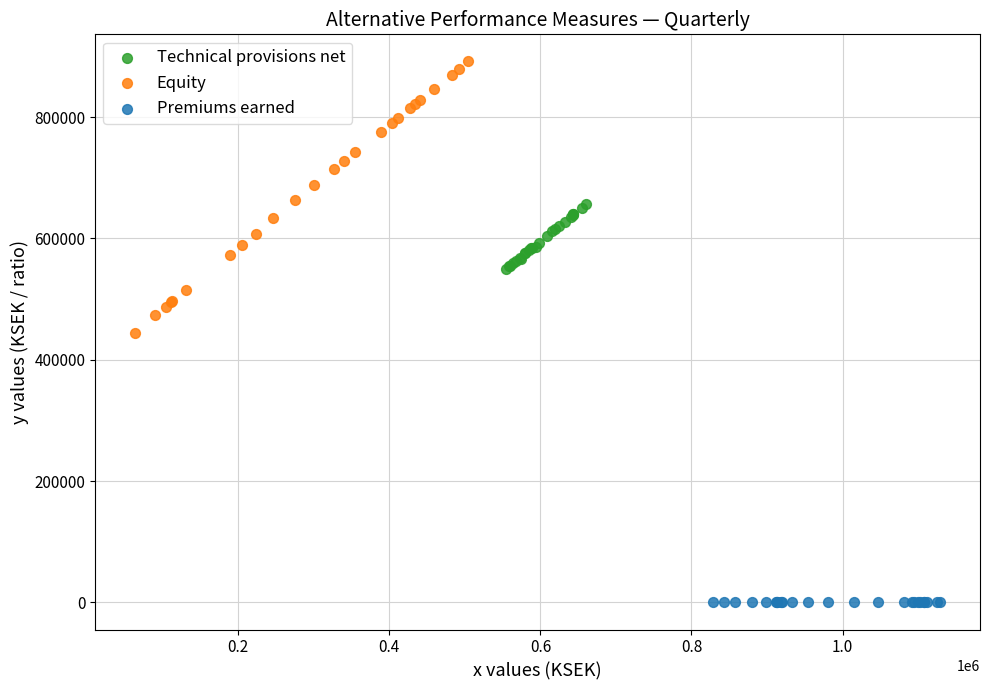

Which series contains the lowest Y value?

Premiums earned